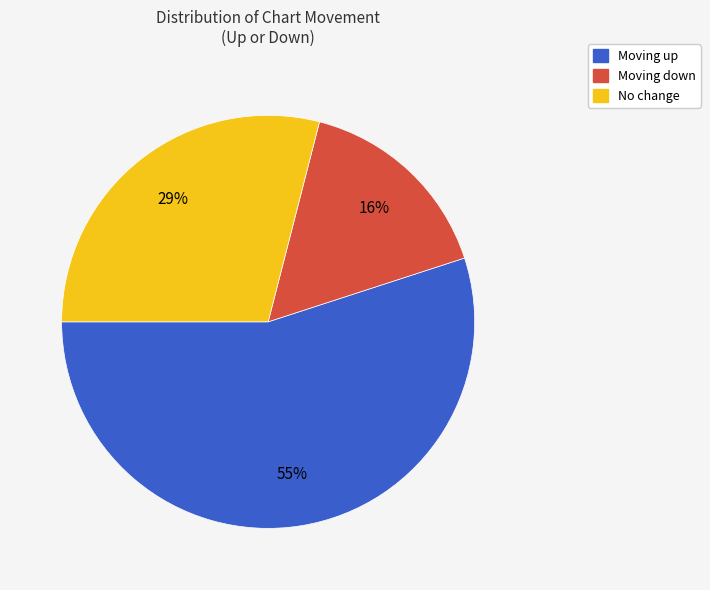

Is the sum of Moving down and No change greater than half?

No